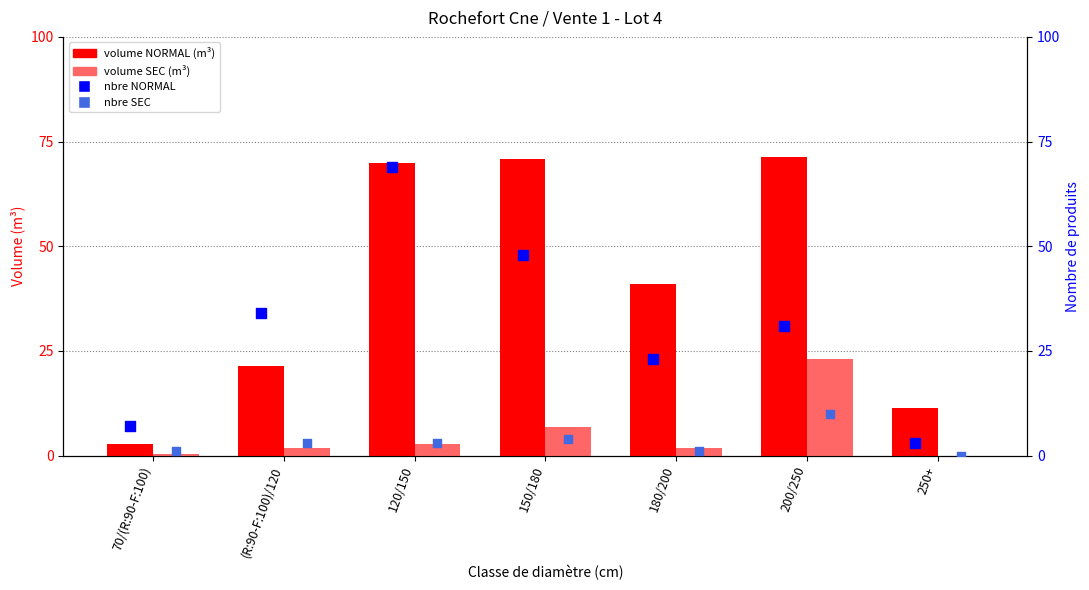

Which series contains the highest Y value?

volume NORMAL (m³)